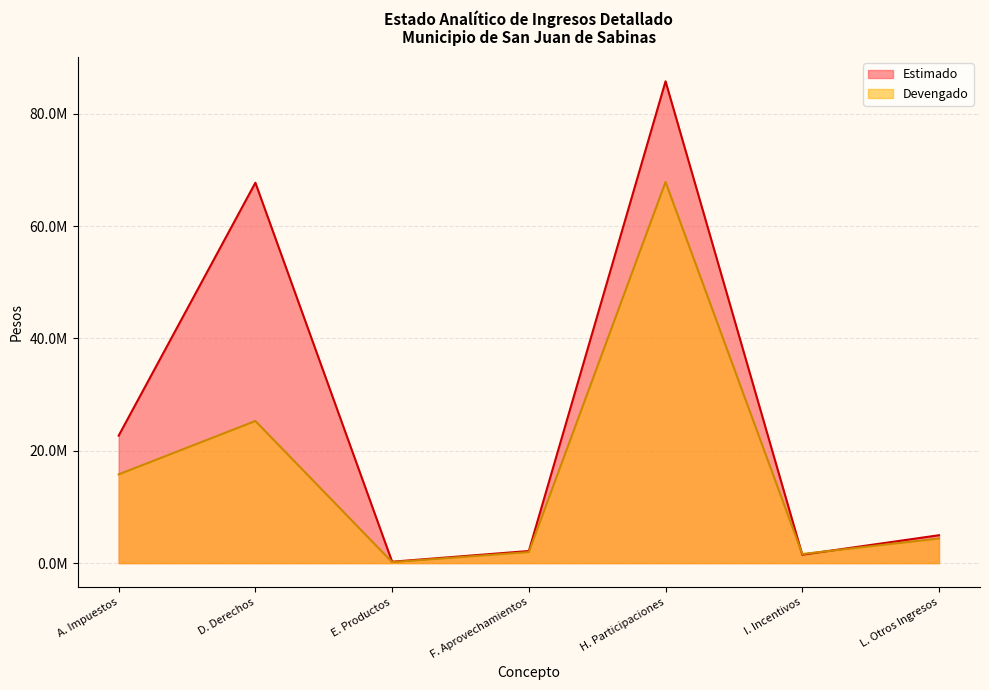

Reading left to right, transcribe all the data shown in this chart.

Estimado: 22692615.1	67731897.8	246278.3	2151595.0	85787867.8	1494405.2	4961637.0
Devengado: 15798725.0	25303469.9	178088.3	1960865.9	67863496.7	1619153.0	4381875.0